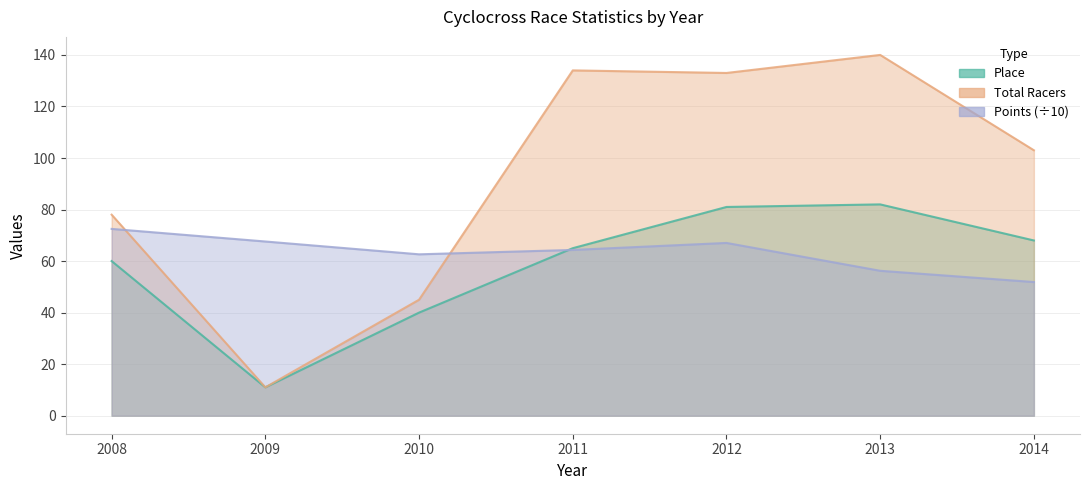

What is the average value of the Points series?

63.2